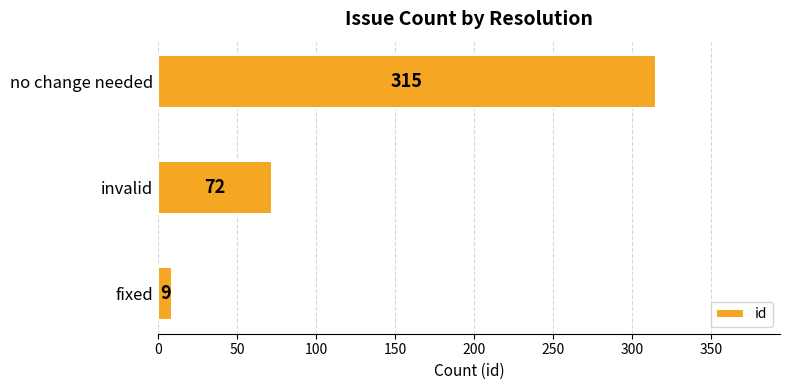

Reading top to bottom, what are all the values shown in this chart?

no change needed=315	invalid=72	fixed=9